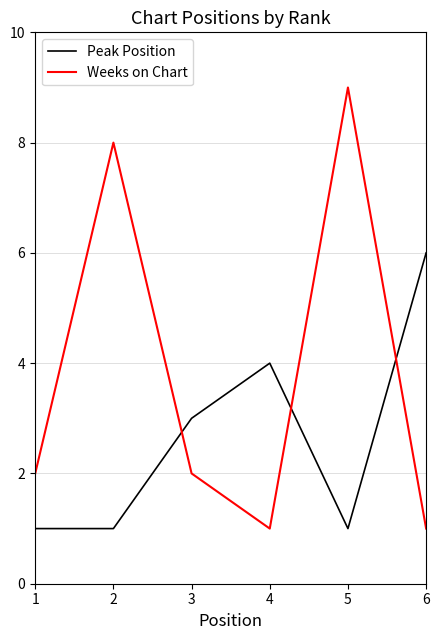

Rank the series by their average value, from lowest to highest.

Peak Position, Weeks on Chart